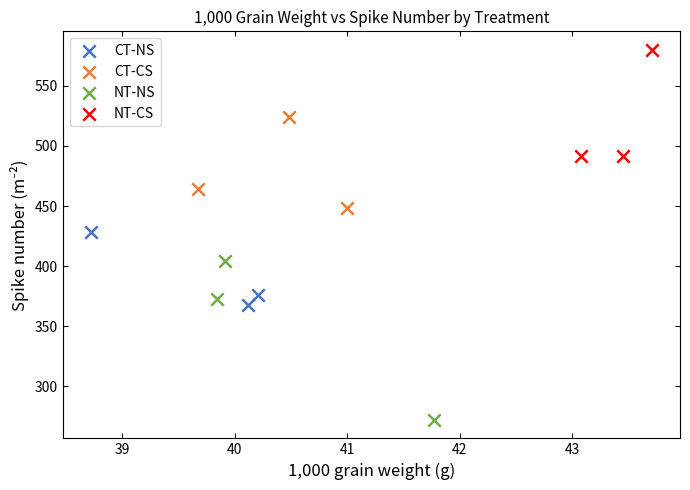

Which series has the widest spread of Y values?

NT-NS